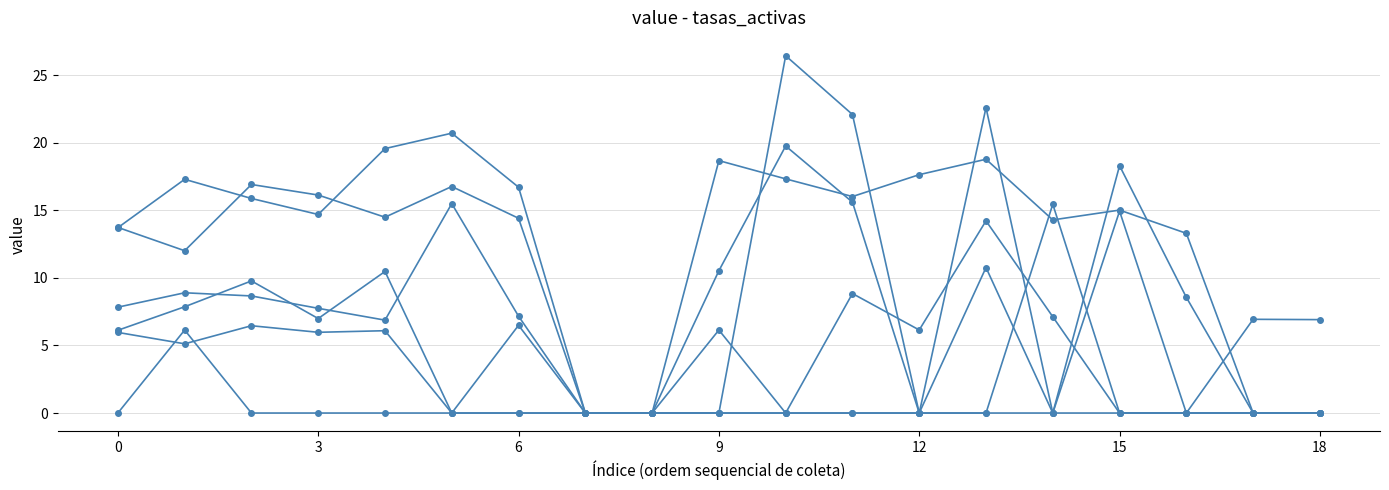

At which category is the sum across all series the highest?

13